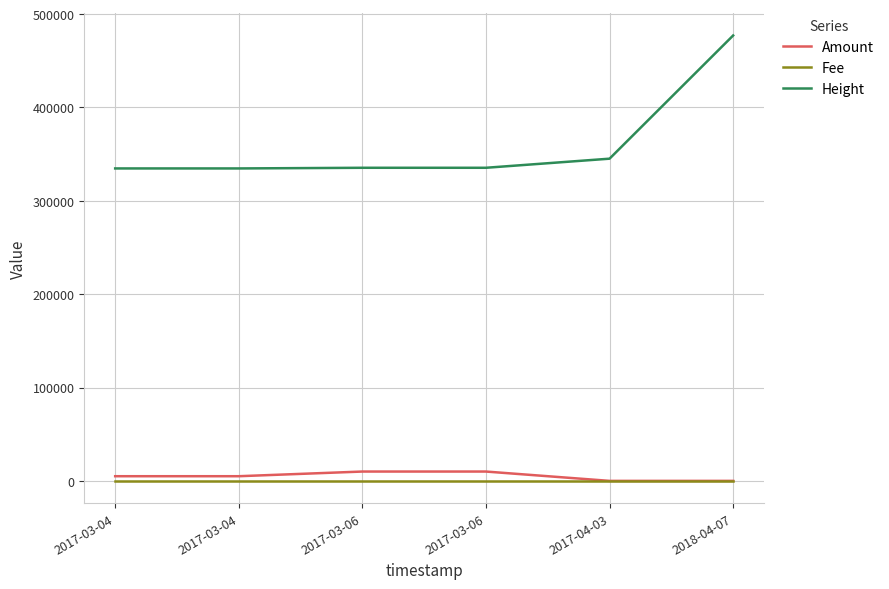

Reading left to right, list all the values displayed in this chart.

Amount: 5001.0	5000.0	10001.0	10000.0	2.0	1.0
Fee: 1.0	1.0	1.0	1.0	1.0	1.0
Height: 334641.0	334643.0	335346.0	335348.0	345094.0	477044.0